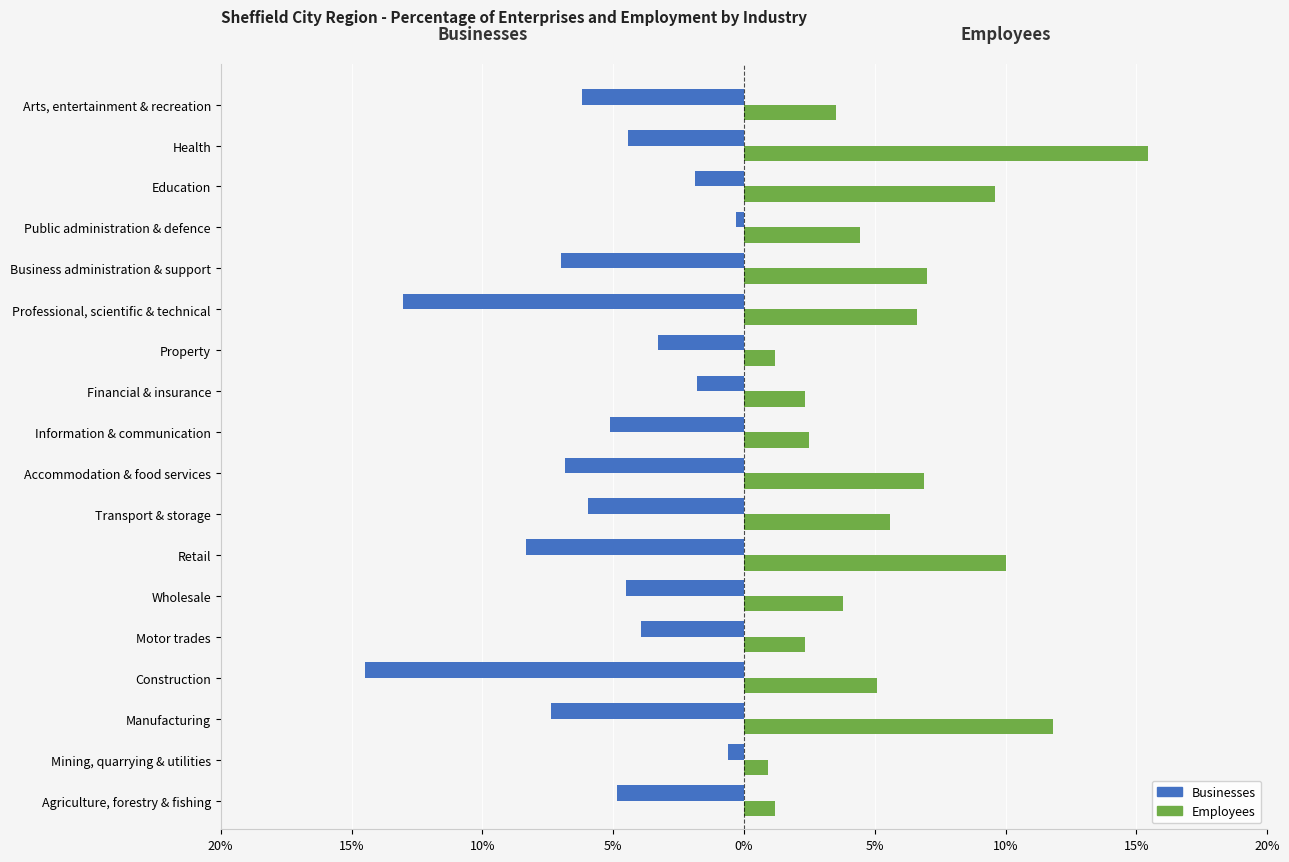

What are all the series names shown in the legend?

Businesses, Employees